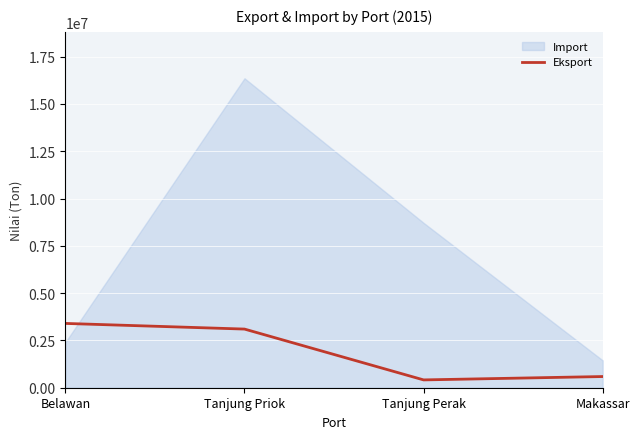

What is the minimum value for Eksport?

413360